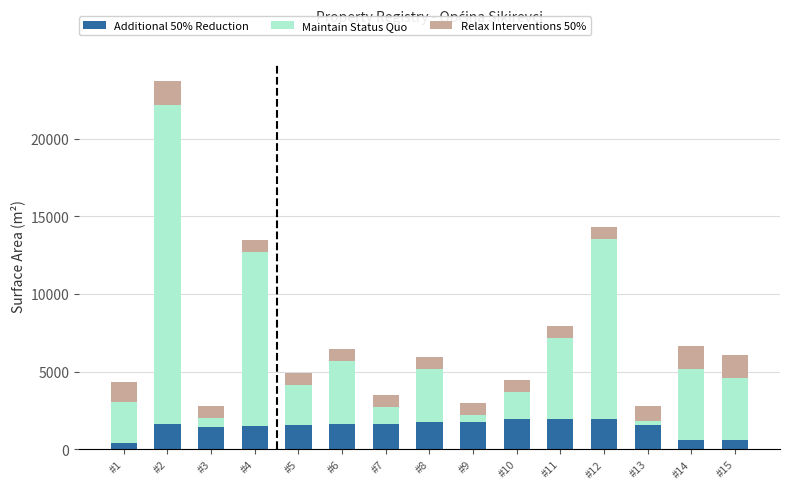

At which category is the sum across all series the highest?

#2